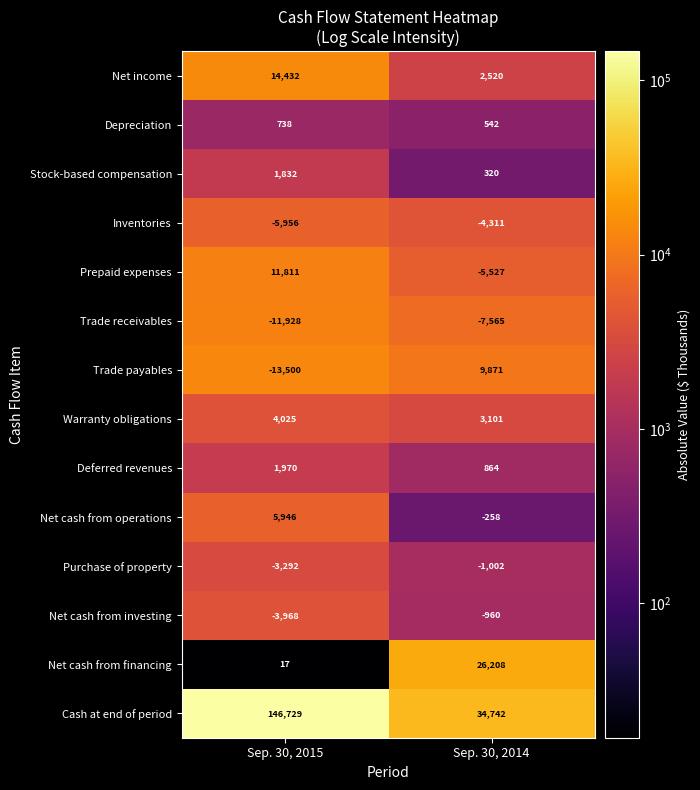

The Cash at end of period series shows 34742 at Sep. 30, 2014. True or false?

True